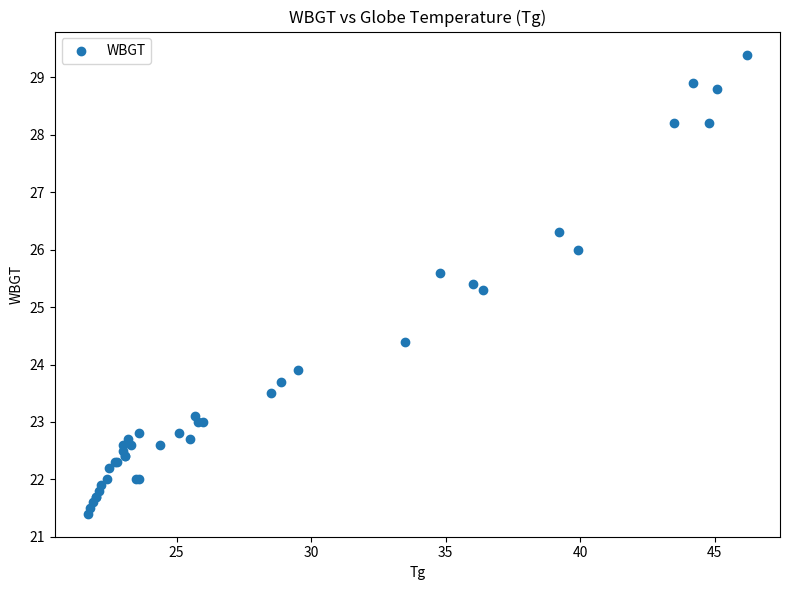

What Y value in the scatter plot is closest to 25?

25.3